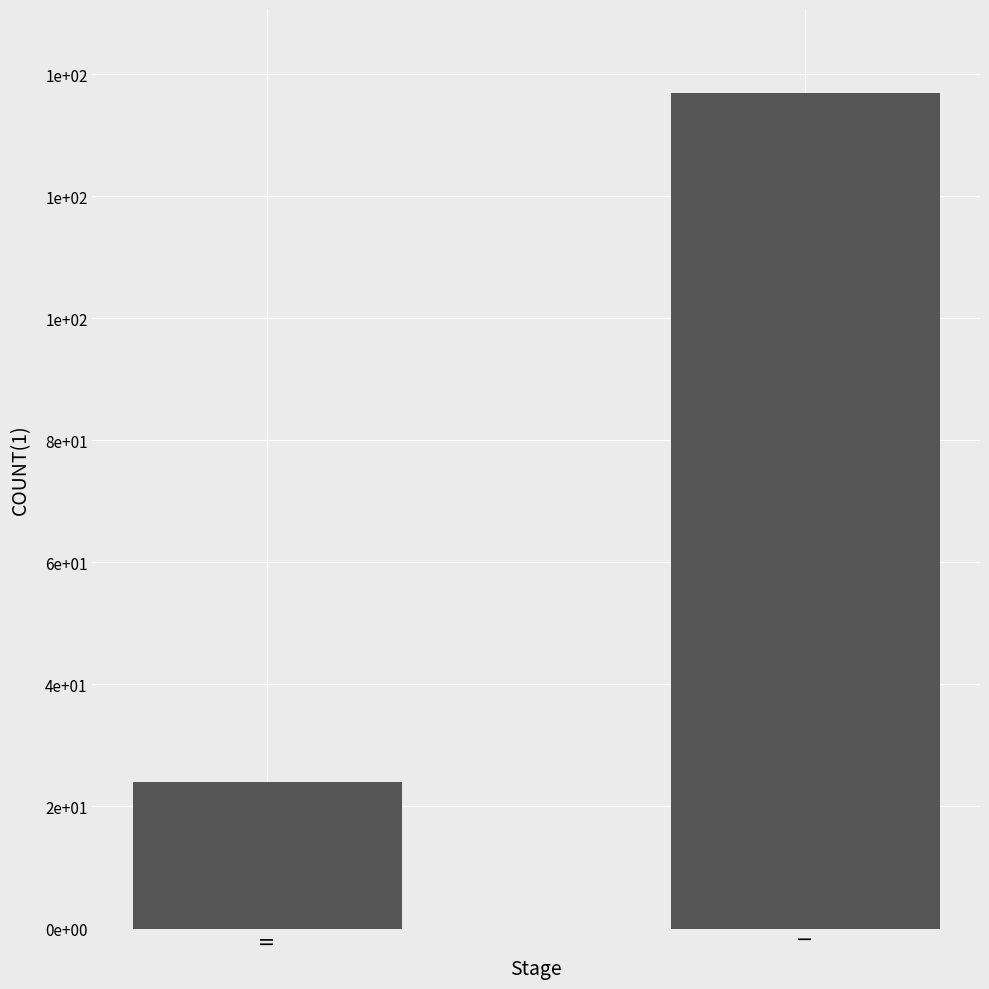

What is the average value?

80